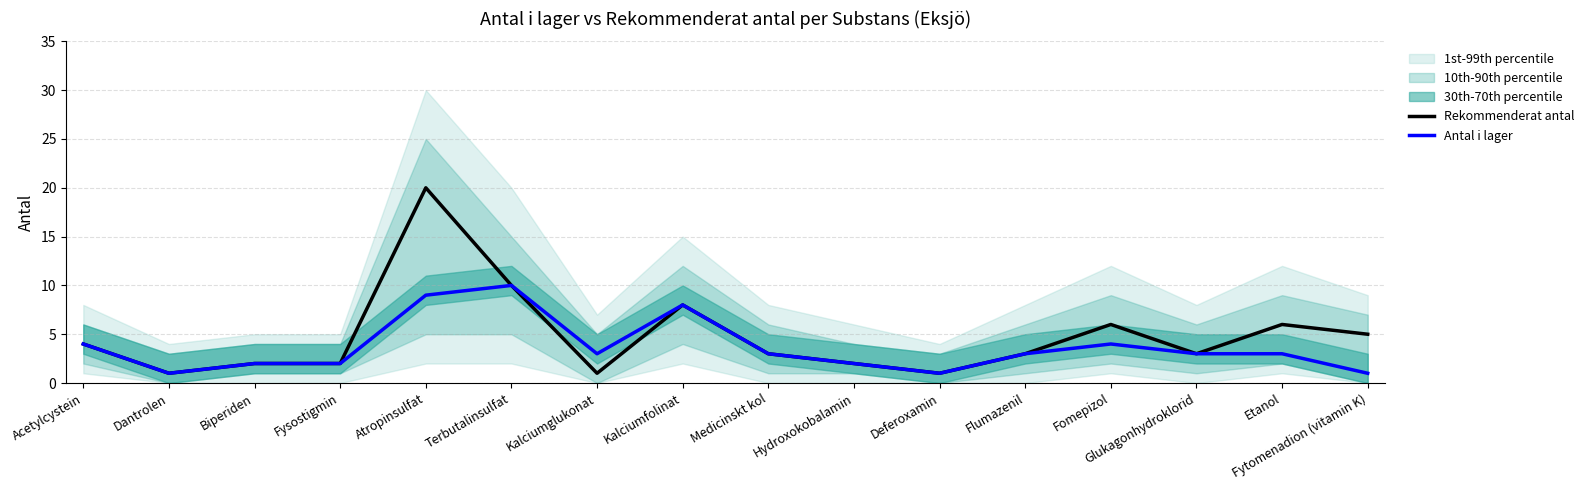

True or false: Rekommenderat antal has a value of 6 at Fomepizol.

True